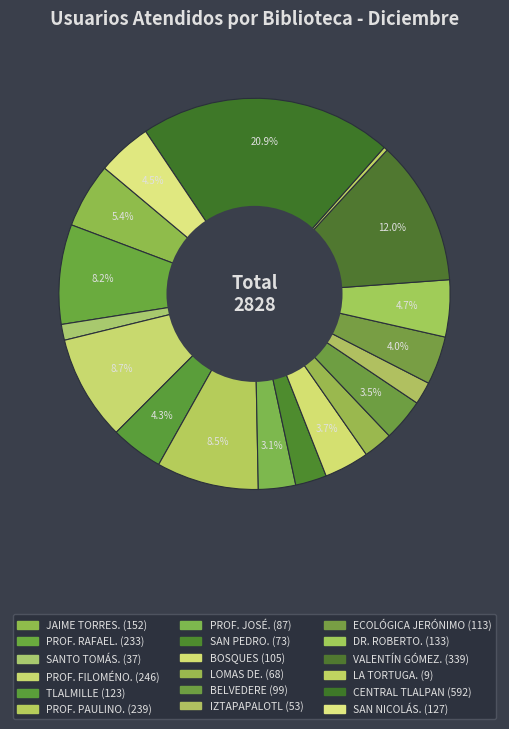

Which slice is the largest?

CENTRAL TLALPAN